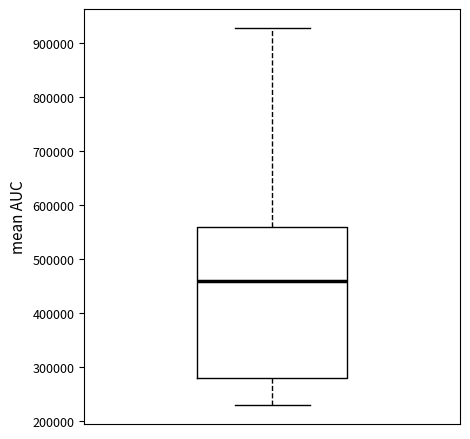

Read this box plot against the y-axis: the position of the median line, the range covered by the box, and the ends of both whiskers. The values are not printed on the chart, so give them approximately, as read against the axis.

median 460000, box 280000 to 560000, whiskers 230000 to 930000